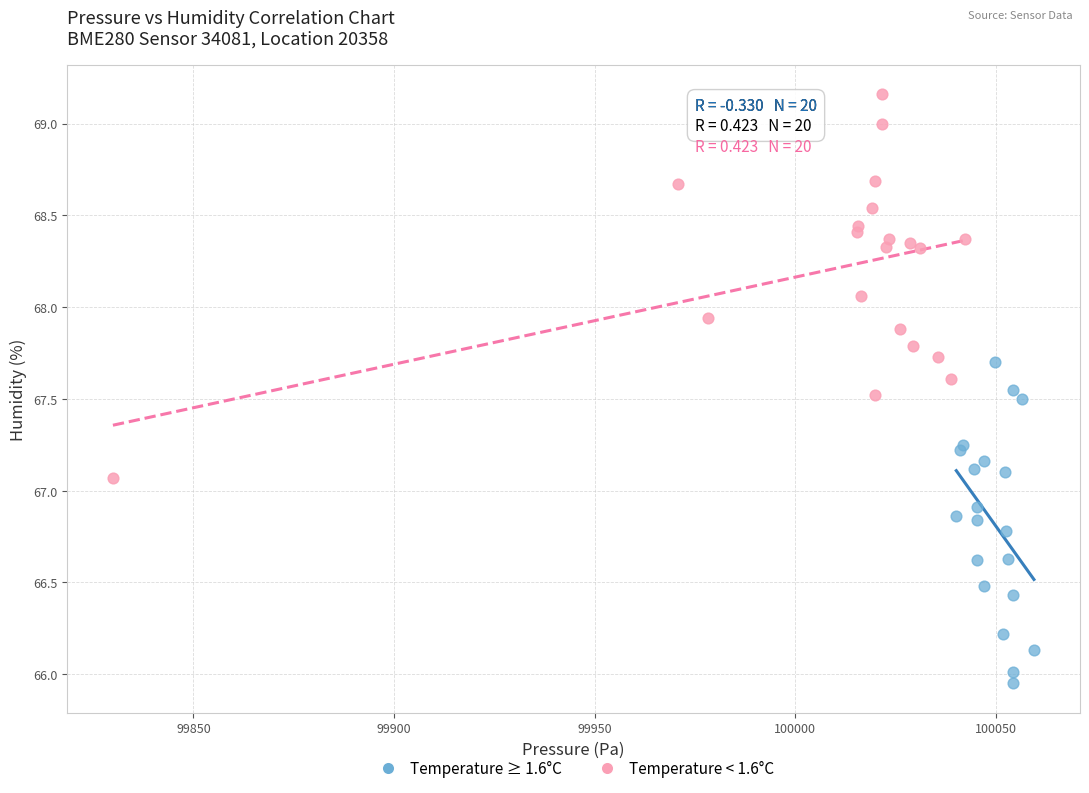

Which series reaches the minimum Y coordinate?

Temperature ≥ 1.6°C